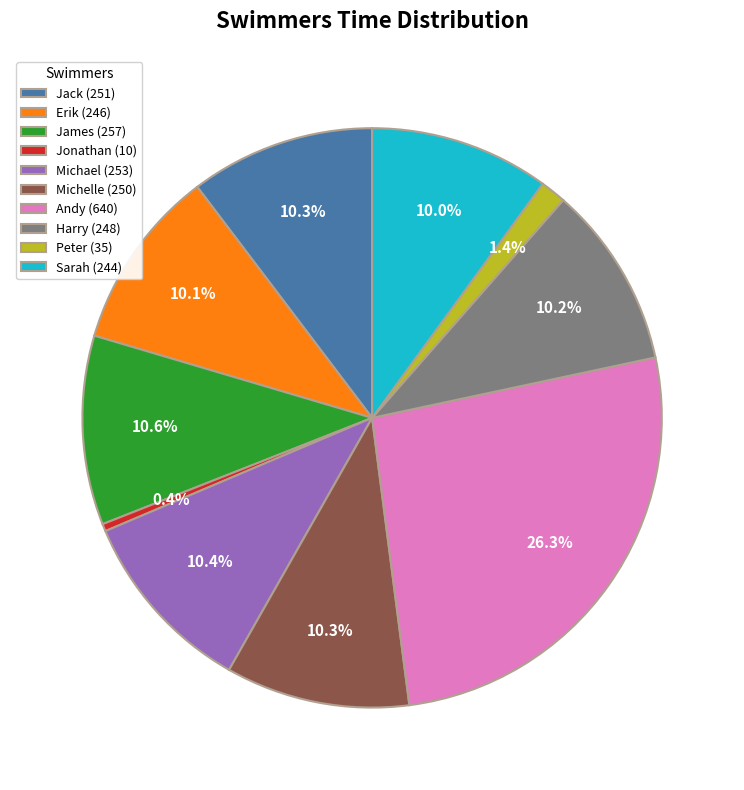

What is the ratio of the value at Harry (248) to the value at Andy (640)?

0.4